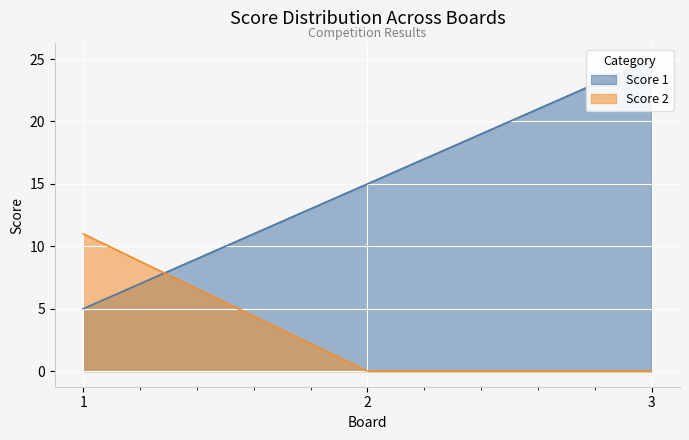

What is the greatest value displayed?

25